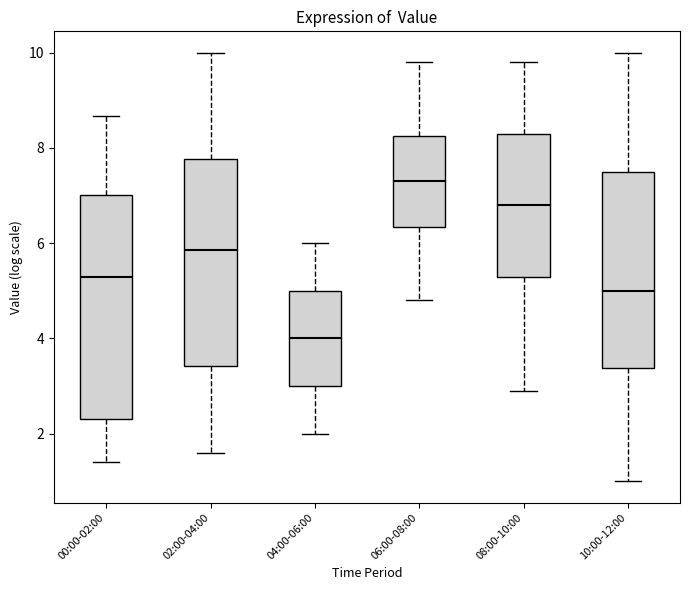

Which box's median line is the highest?

06:00-08:00